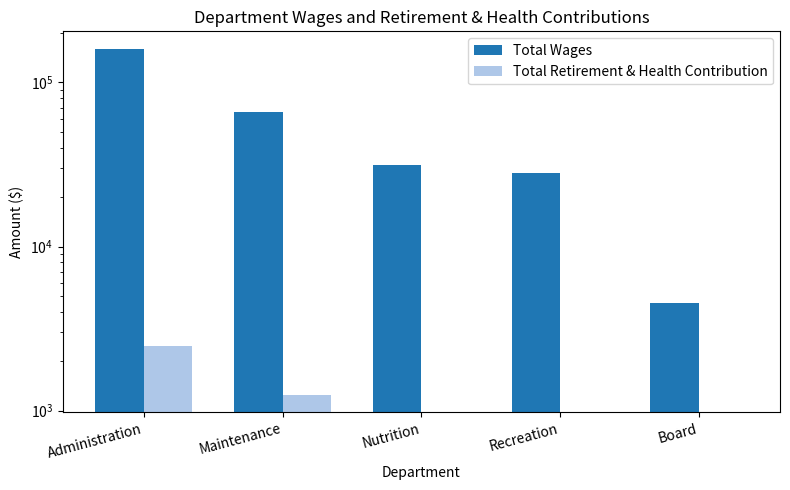

Is the value of Total Wages at Nutrition greater than the value of Total Retirement & Health Contribution at Recreation?

Yes